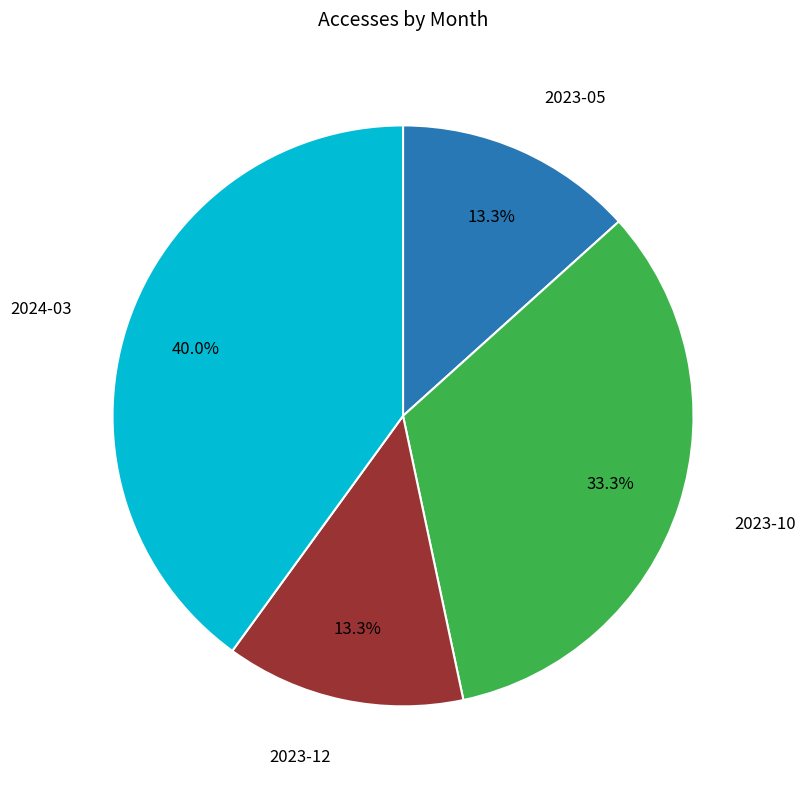

Does any single category account for the majority?

No